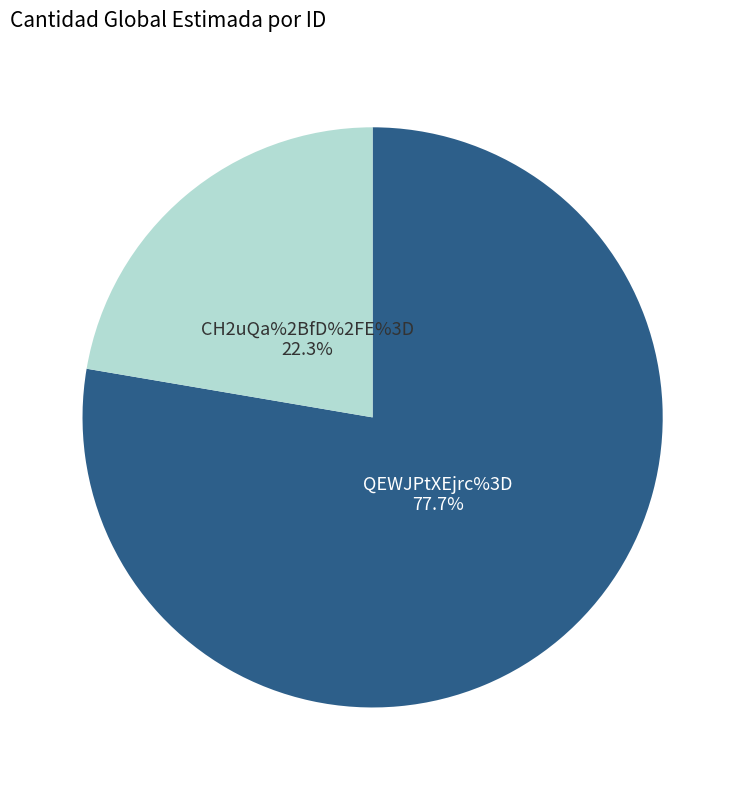

Is there any slice that represents more than half of the pie?

Yes